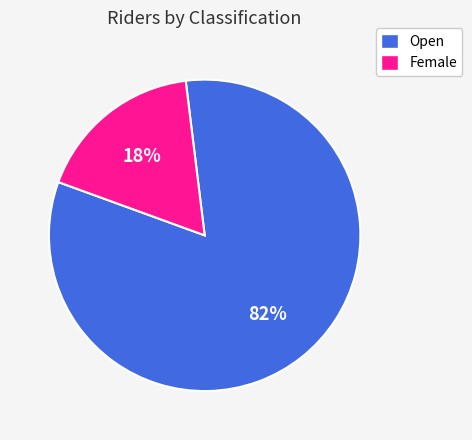

How many slices are in this pie chart?

2